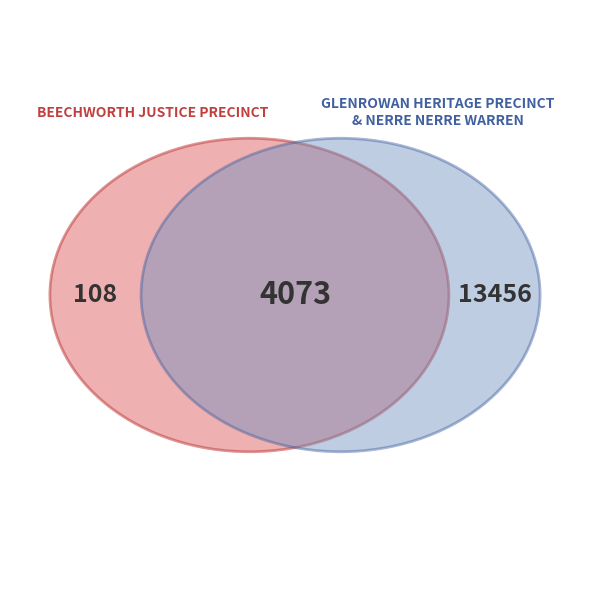

The GLENROWAN HERITAGE PRECINCT slice represents 38% of the pie. True or false?

False